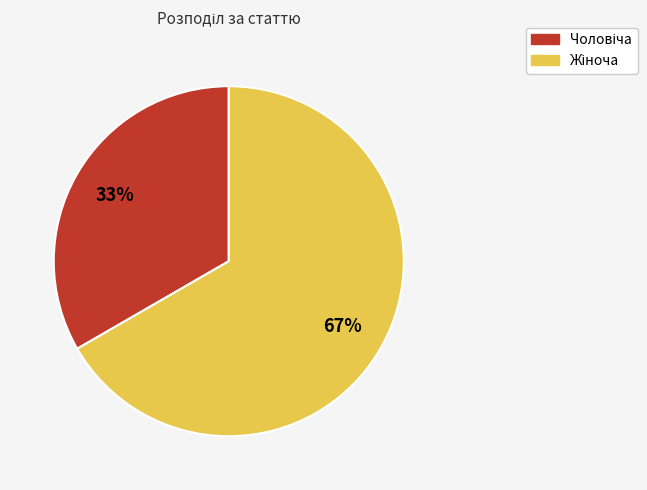

Is there a majority slice in this chart?

Yes